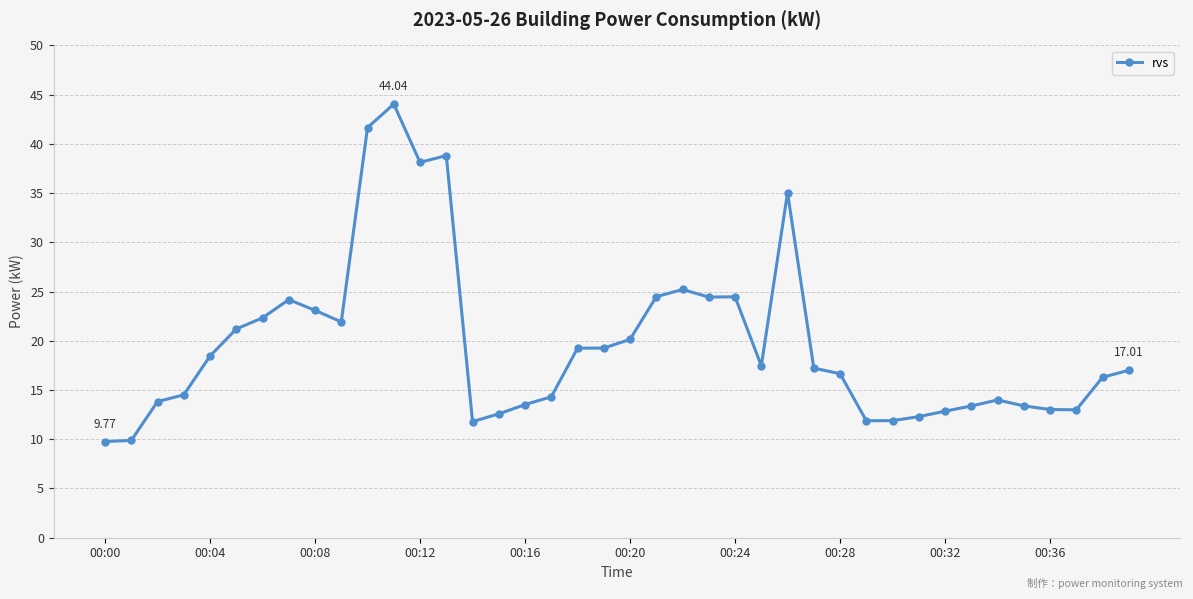

Count the number of data series in this chart.

1